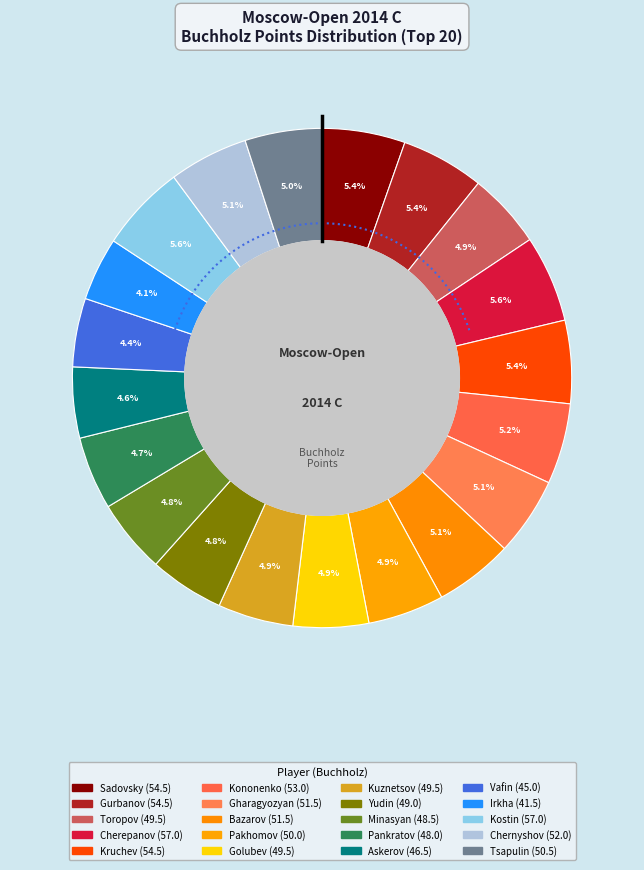

Count the number of slices in the pie.

20